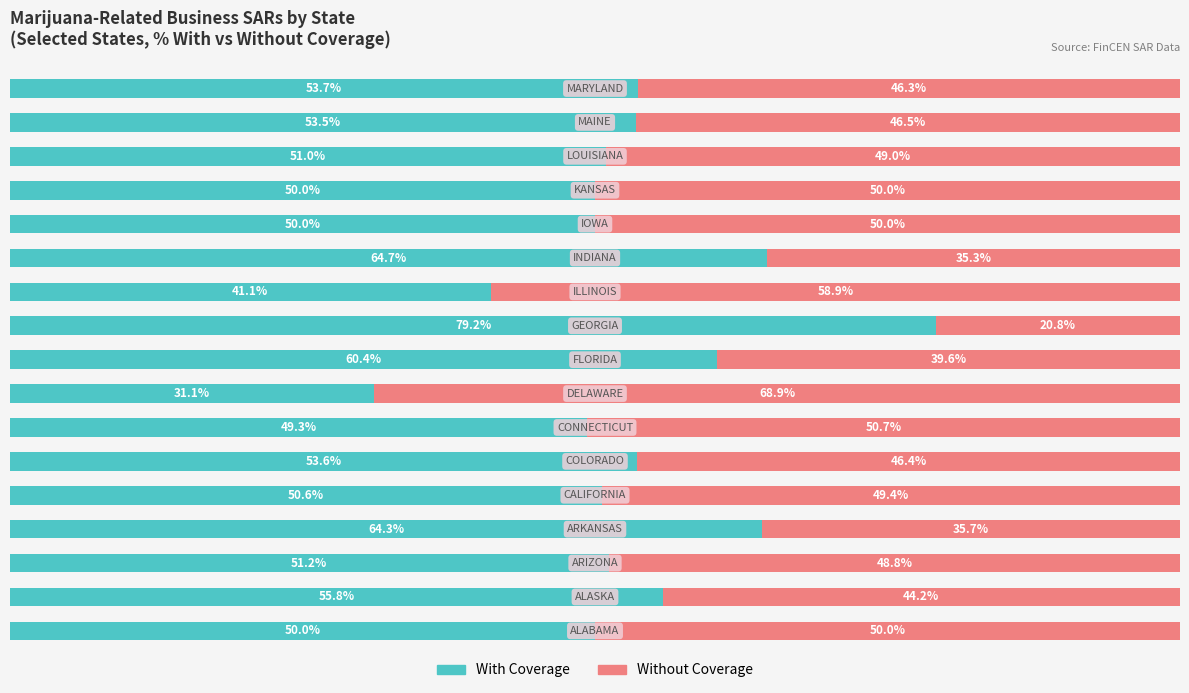

How many bars are there in each group?

2